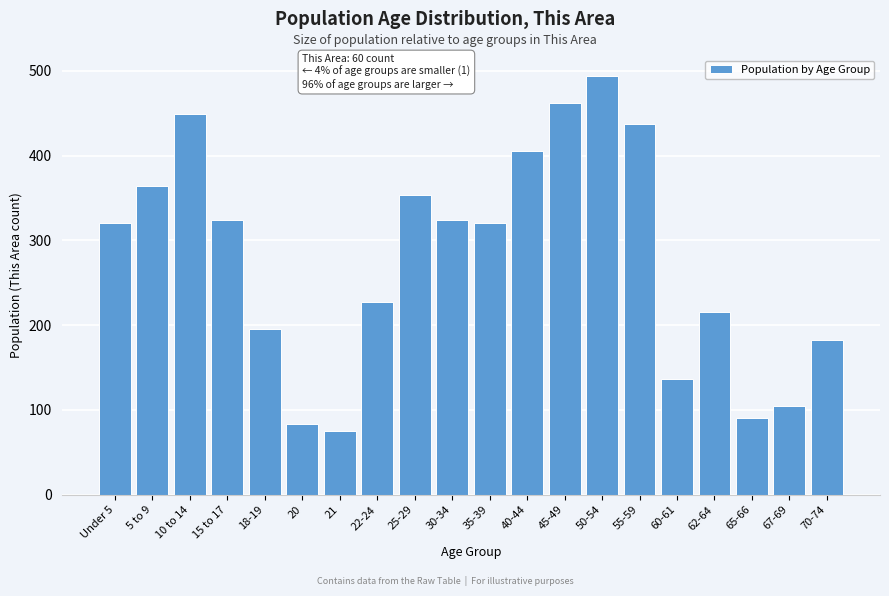

What is the difference between the maximum and second lowest values?

410